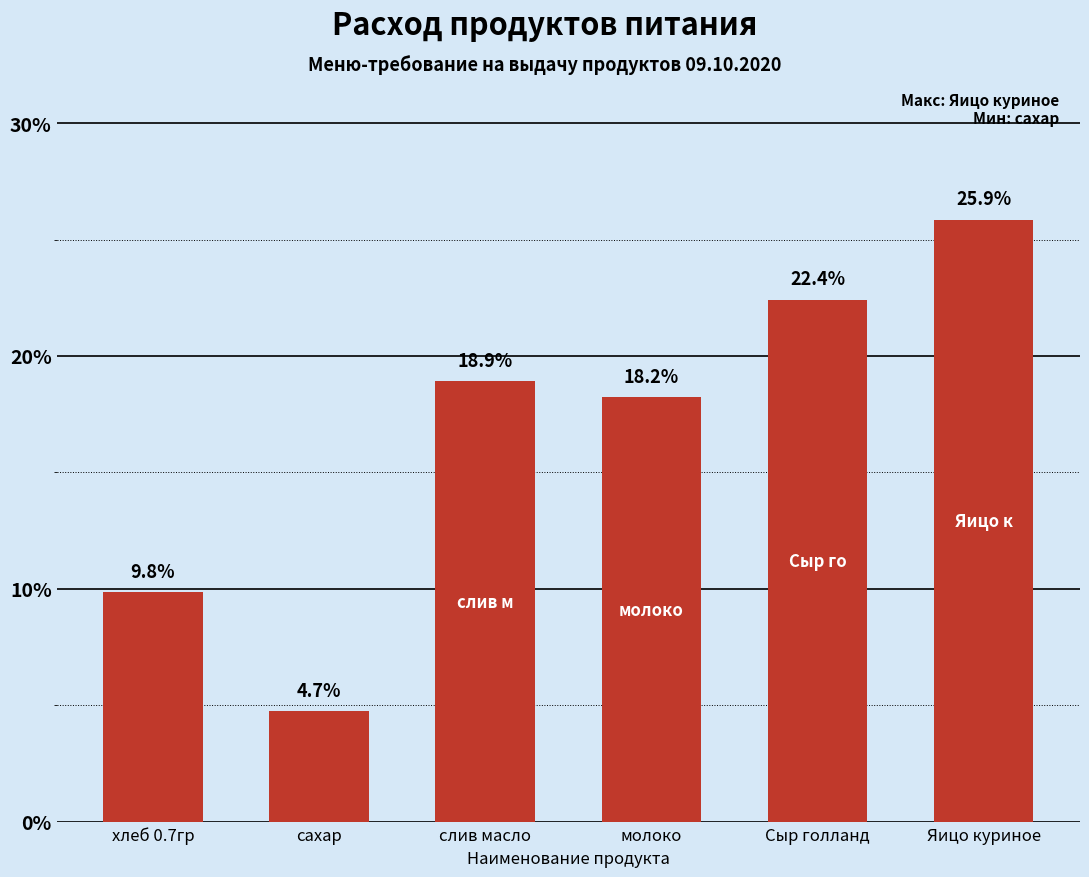

True or false: the data shows 22.4 at Сыр голланд.

True